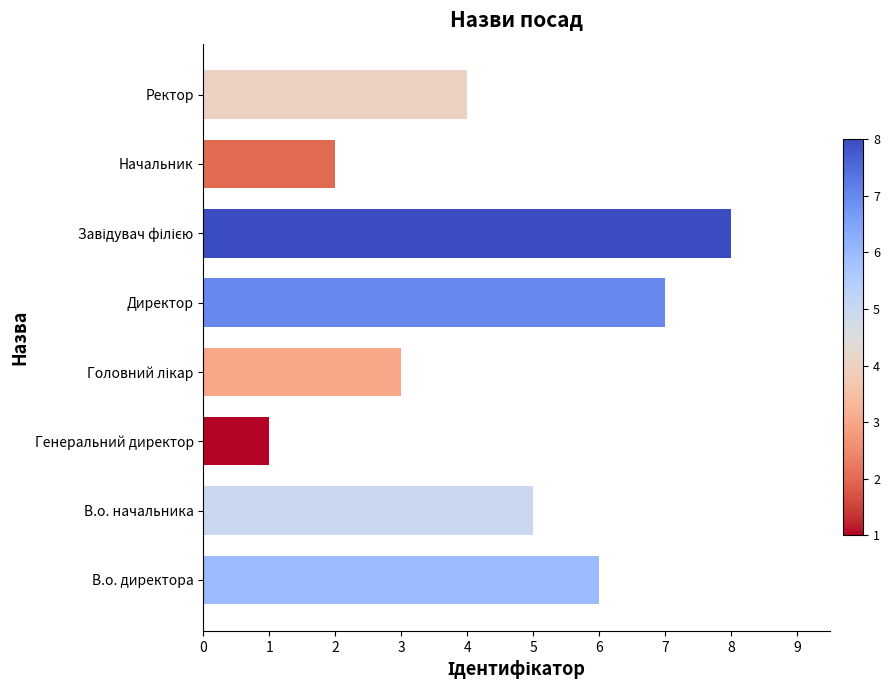

How many series are shown in this chart?

1